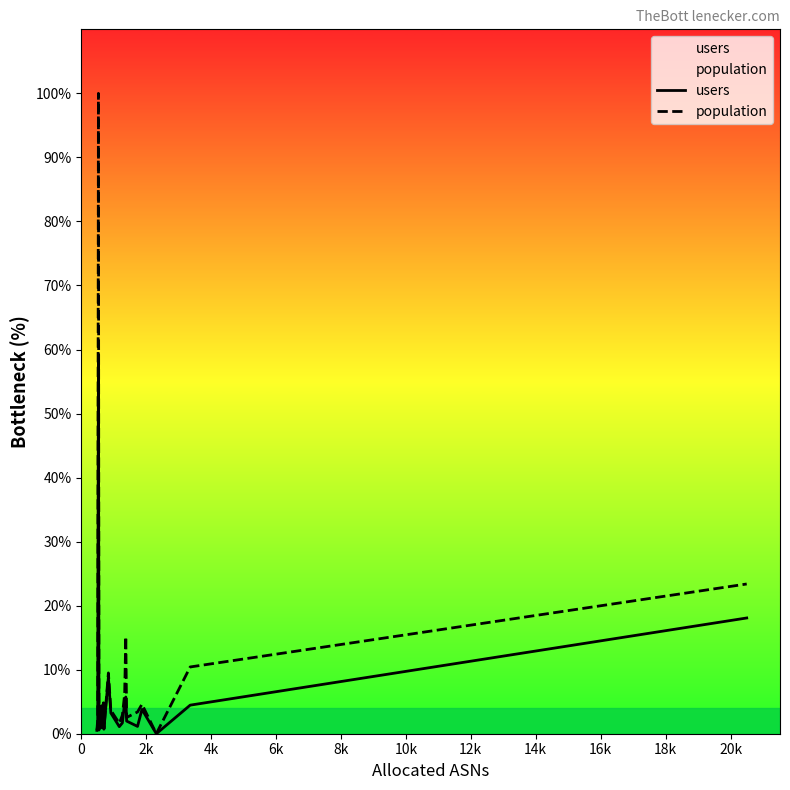

True or false: users has more than 2 interior local peaks.

True